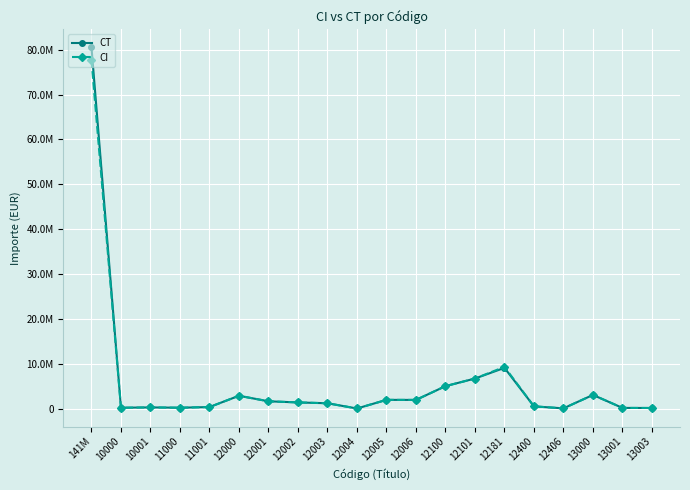

Where is the first local minimum for CI?

10000